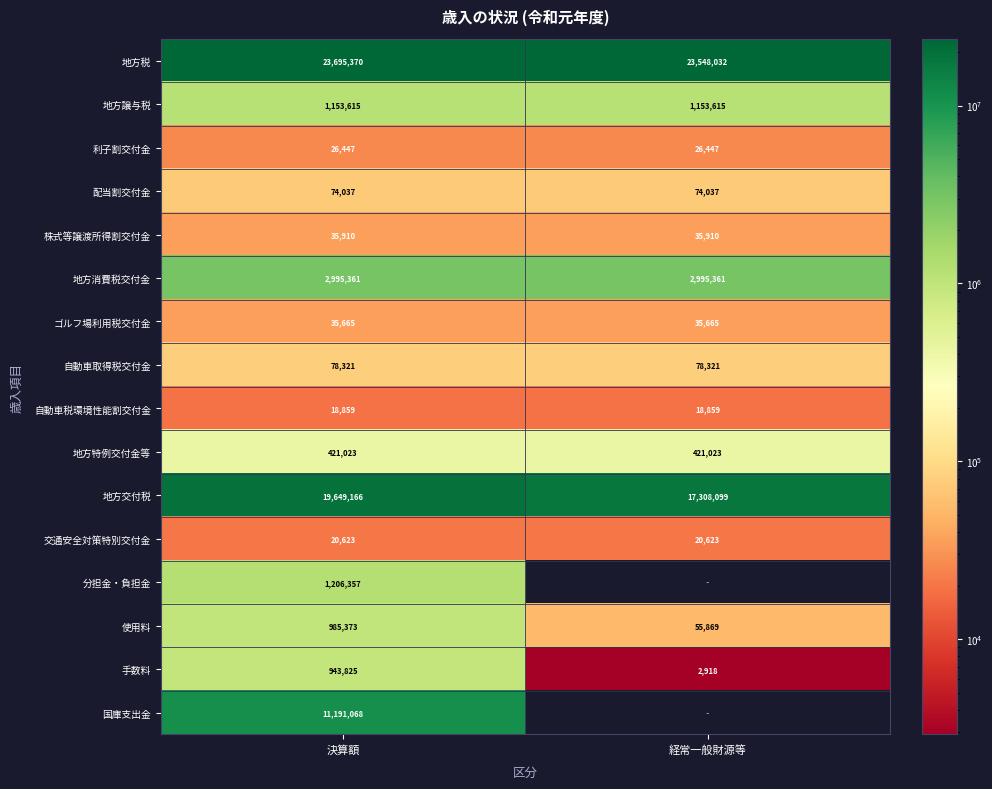

At 決算額, list the series in order from largest to smallest.

地方税, 地方交付税, 国庫支出金, 地方消費税交付金, 分担金・負担金, 地方譲与税, 使用料, 手数料, 地方特例交付金等, 自動車取得税交付金, 配当割交付金, 株式等譲渡所得割交付金, ゴルフ場利用税交付金, 利子割交付金, 交通安全対策特別交付金, 自動車税環境性能割交付金